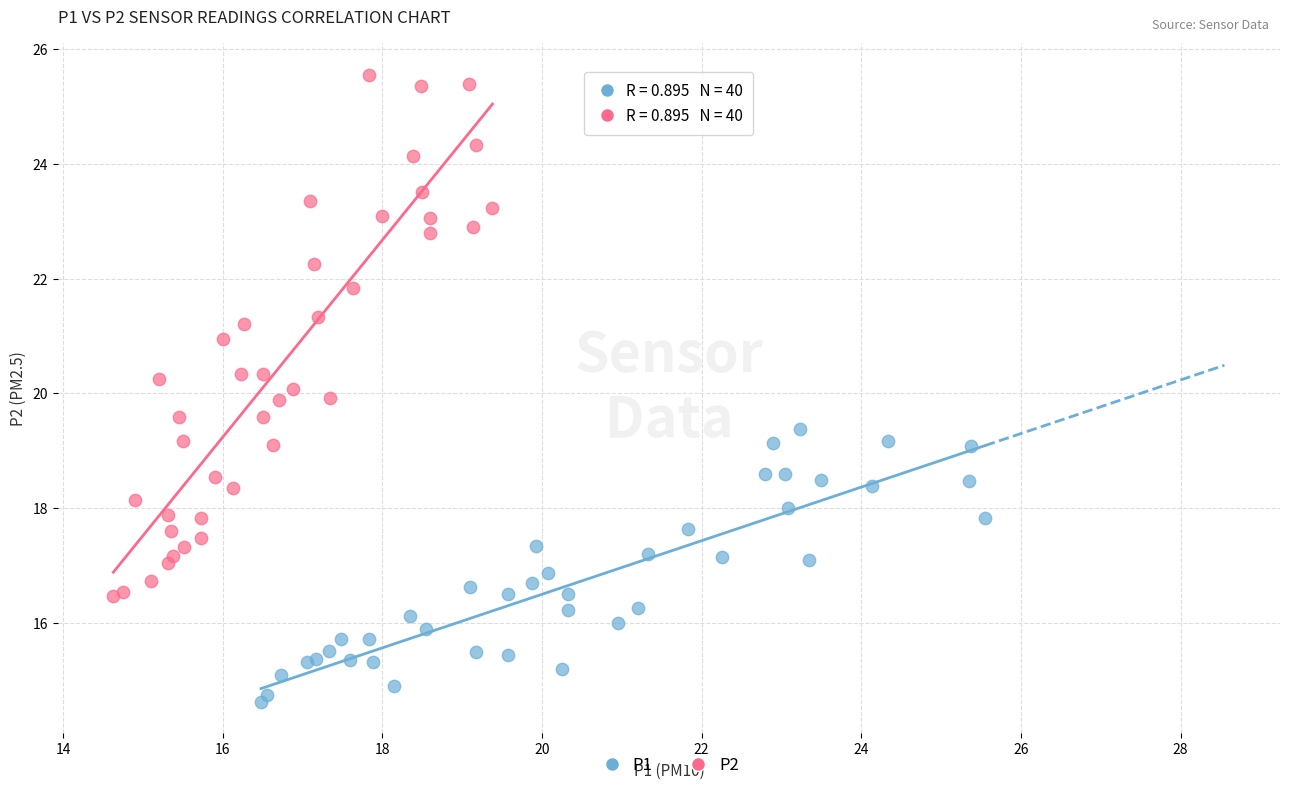

Which series contains the lowest Y value?

P1